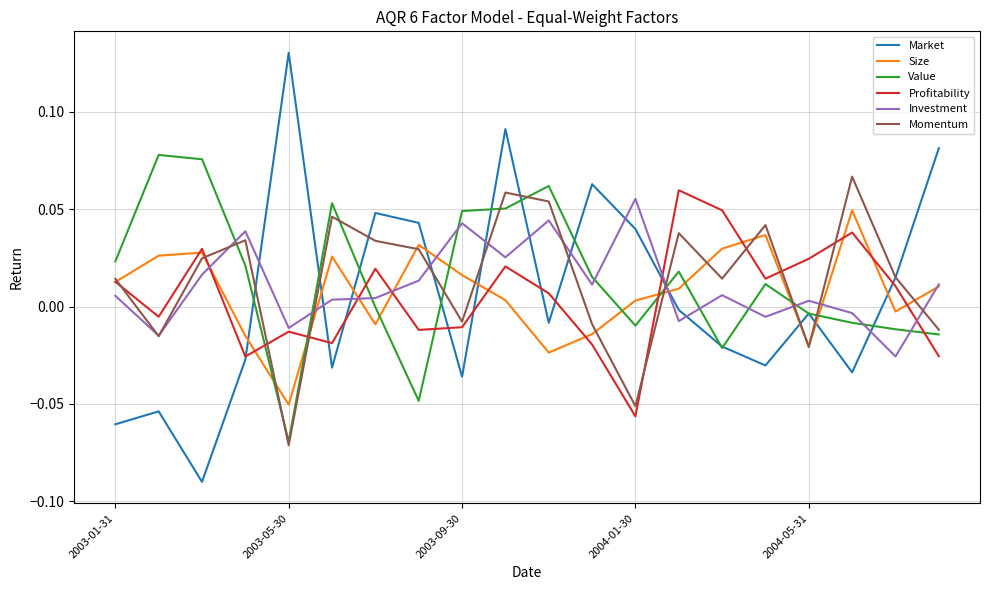

True or false: Profitability and Market cross at least once.

True